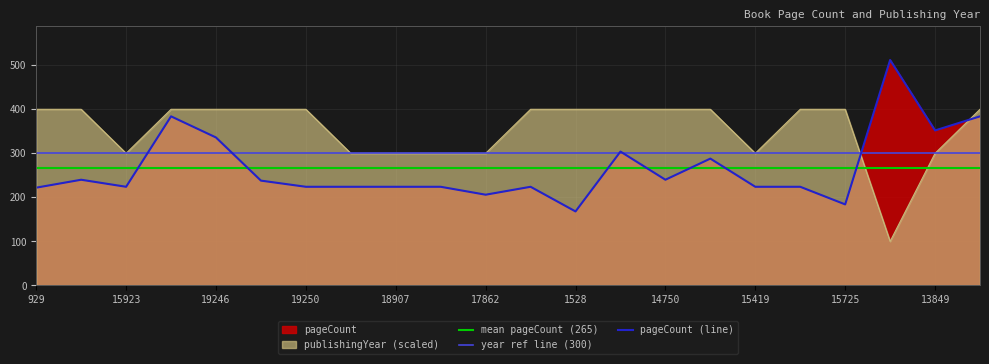

The pageCount series shows 63 at 14172. True or false?

False